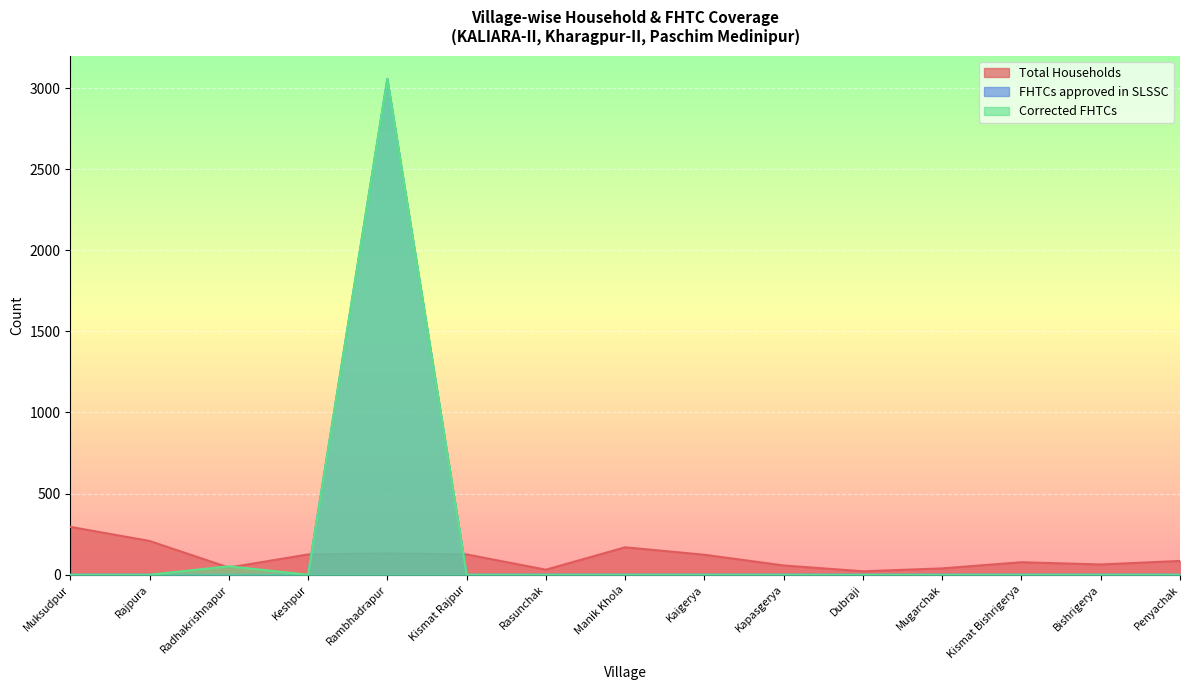

The value of Total Households at Mugarchak is 39. True or false?

True